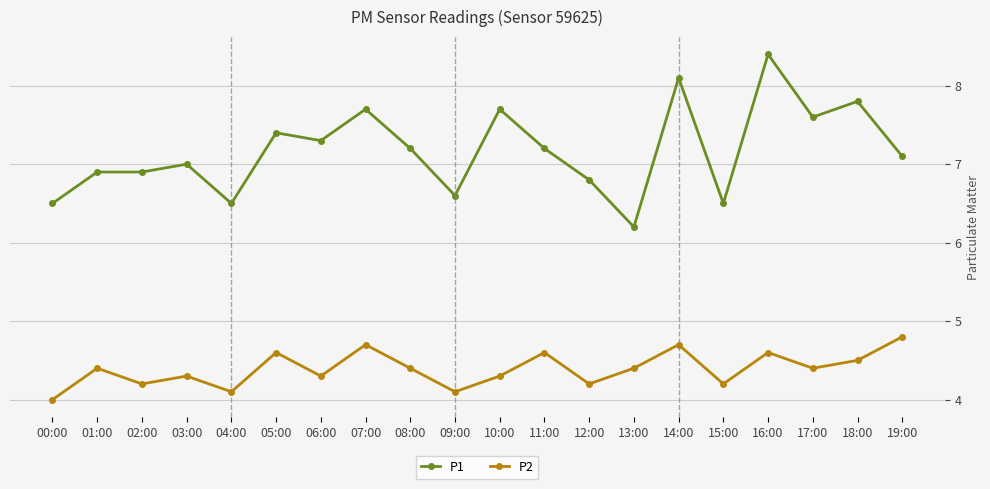

The P2 series shows 6.9 at 15:00. True or false?

False